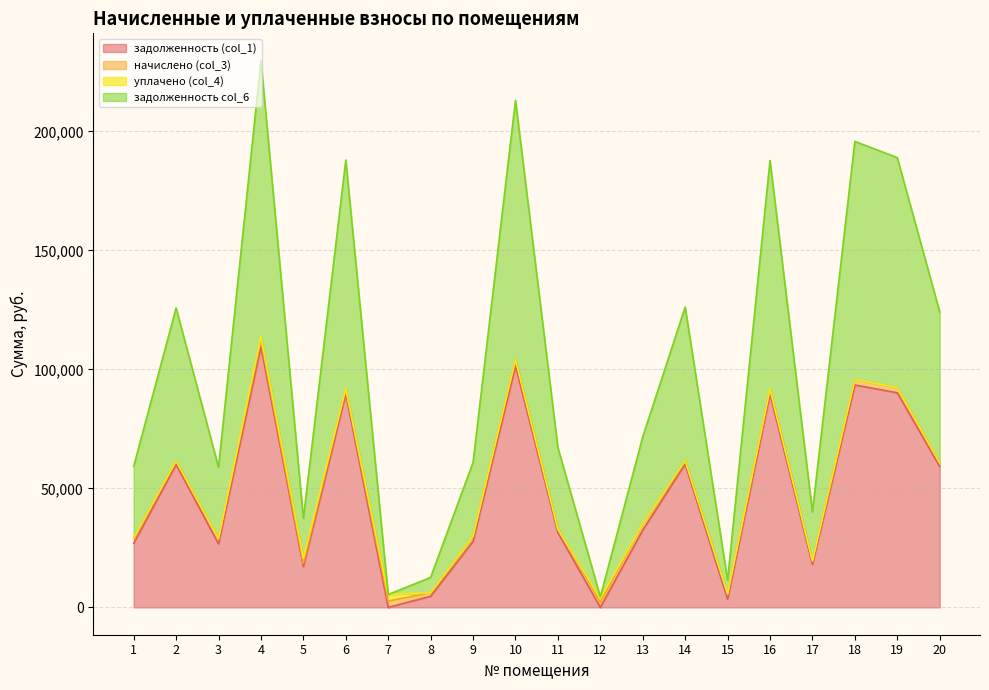

What is the difference between the highest and lowest values at 11?

35700.3